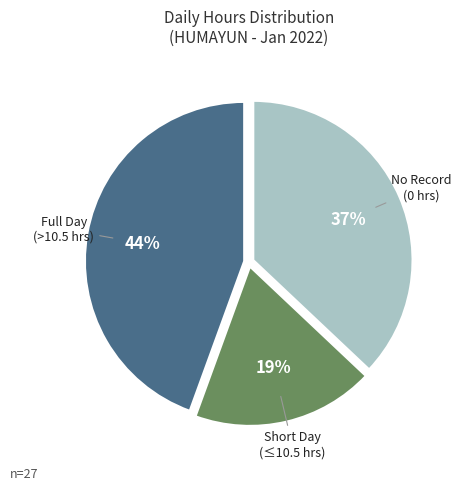

To the nearest percent, what is the average slice percentage?

33%